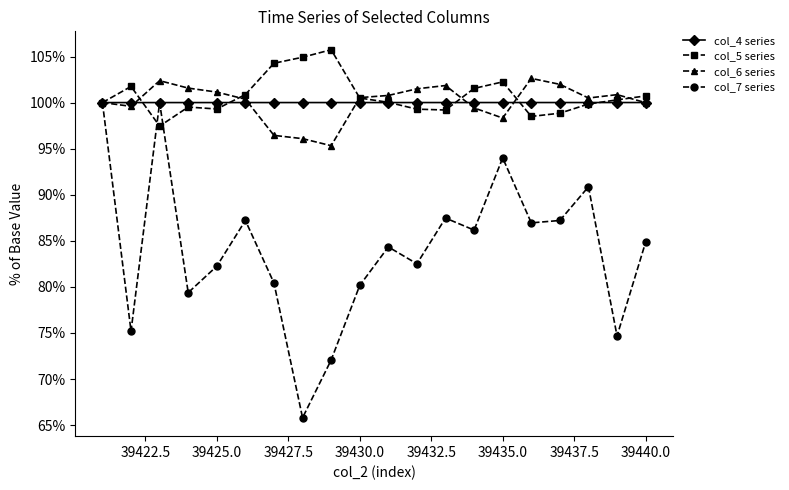

What is the value of the col_7 series point at the 2nd from the left?

75.2